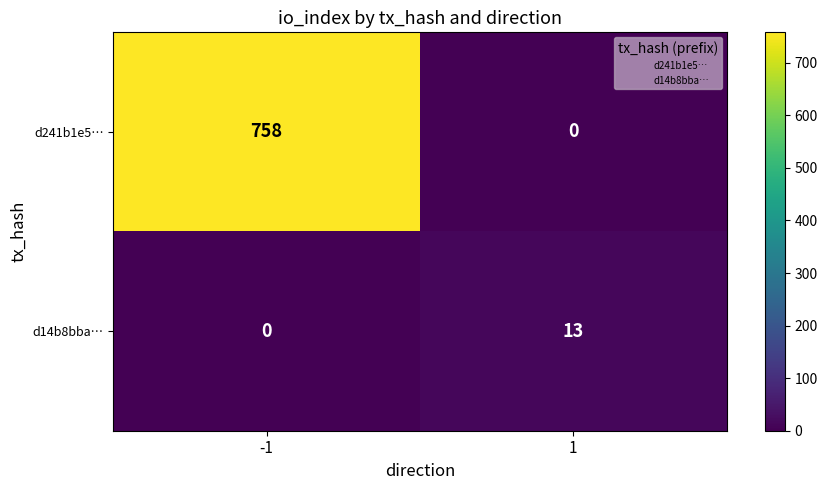

Reading left to right, extract all data points from this chart.

d241b1e5…: 758	0
d14b8bba…: 0	13